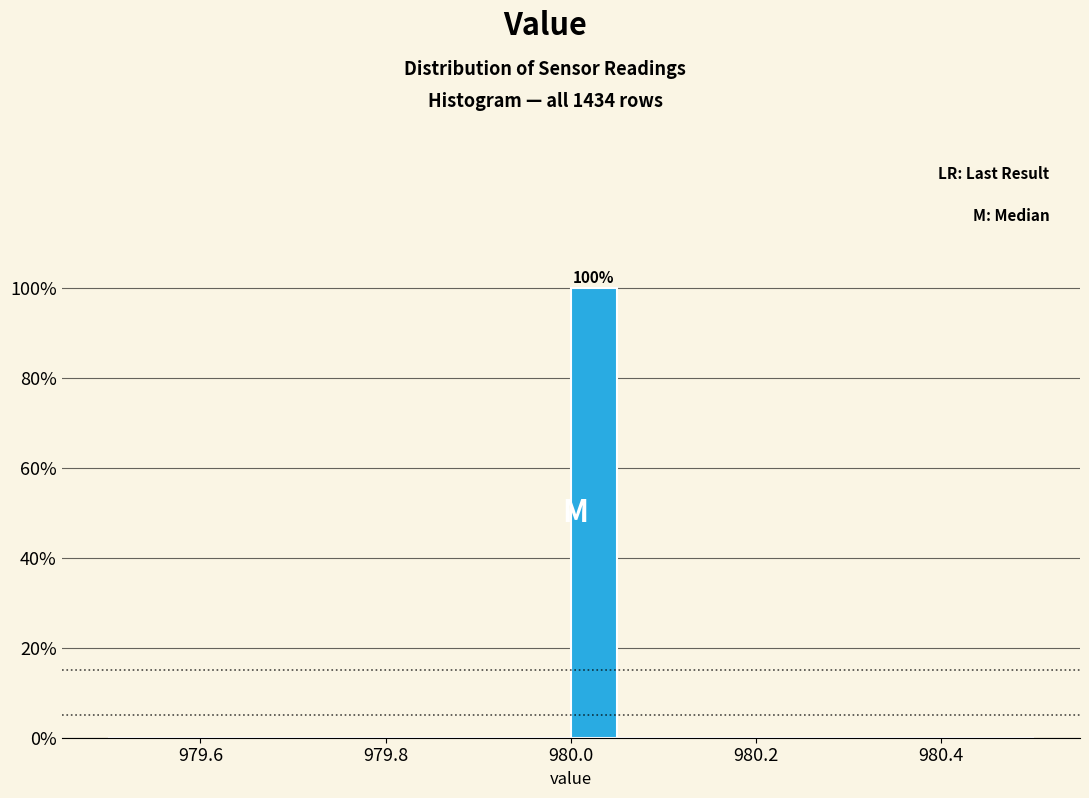

Read against the x-axis, roughly where is the centre of the tallest bar?

980.02